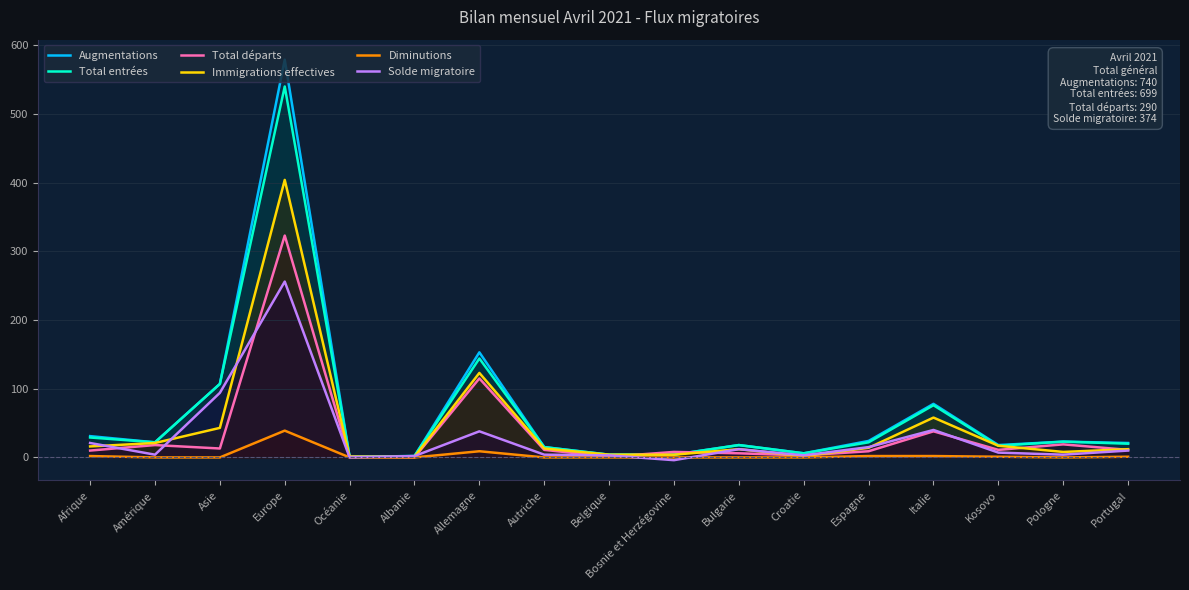

How many values in the Immigrations effectives series exceed 13?

8